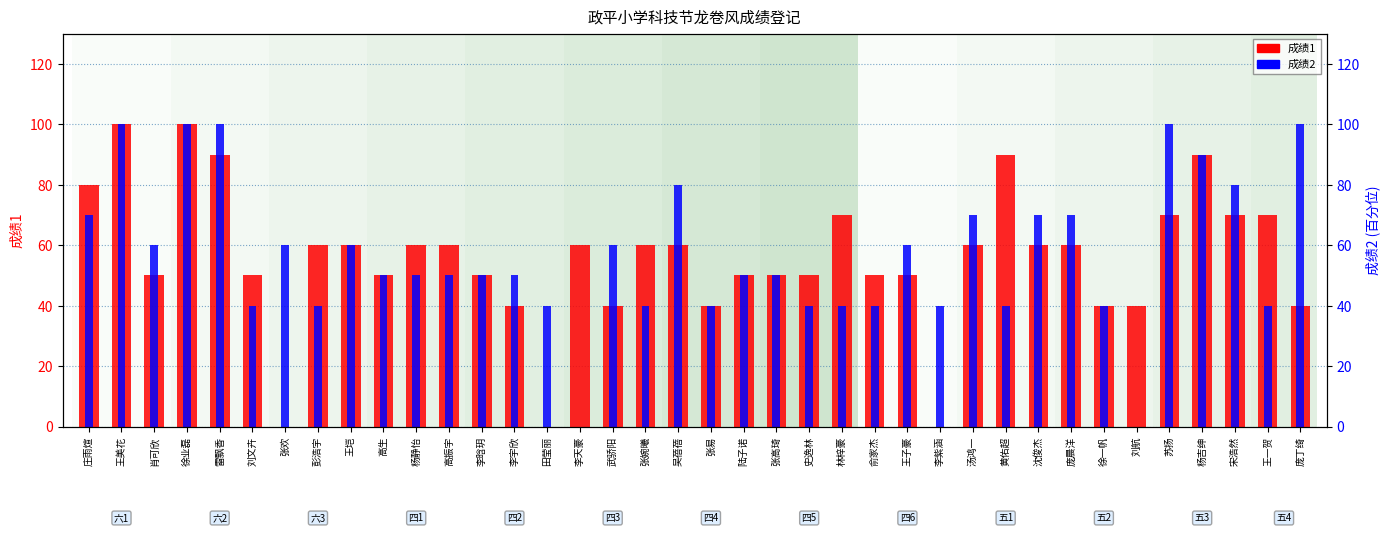

What are all the series names shown in the legend?

成绩1, 成绩2